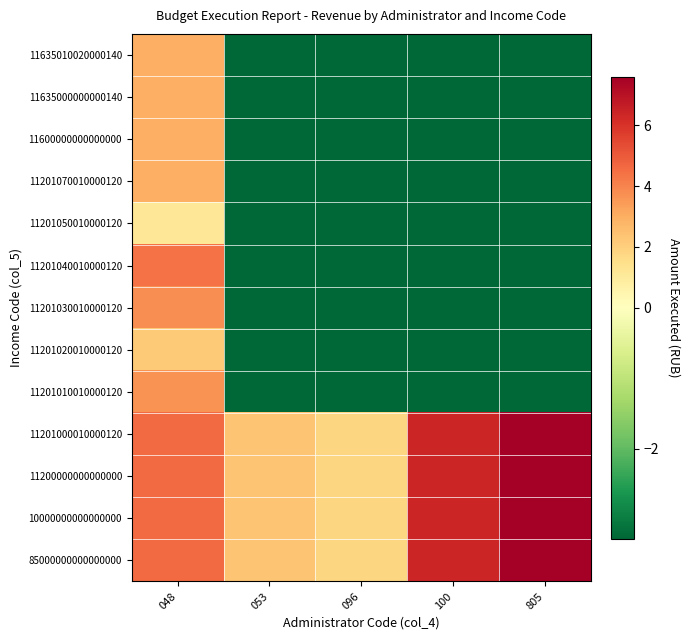

List the series in order of their peak value, lowest first.

11201050010000120, 11201020010000120, 11600000000000000, 11635000000000140, 11635010020000140, 11201070010000120, 11201010010000120, 11201030010000120, 11201040010000120, 85000000000000000, 10000000000000000, 11200000000000000, 11201000010000120